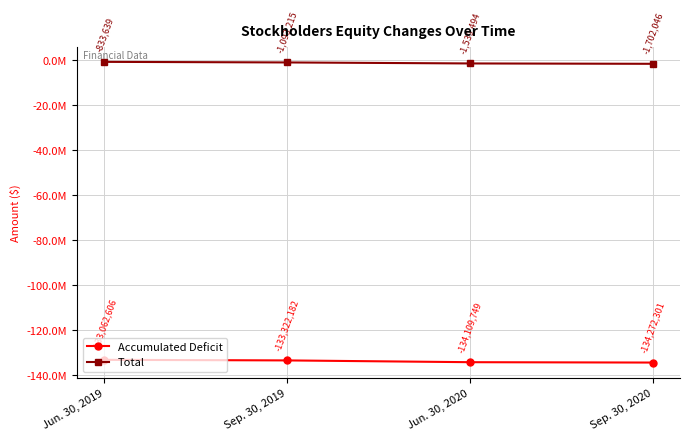

Reading left to right, extract all data points from this chart.

Accumulated Deficit: -133062606	-133322182	-134109749	-134272301
Total: -833639	-1093215	-1539494	-1702046